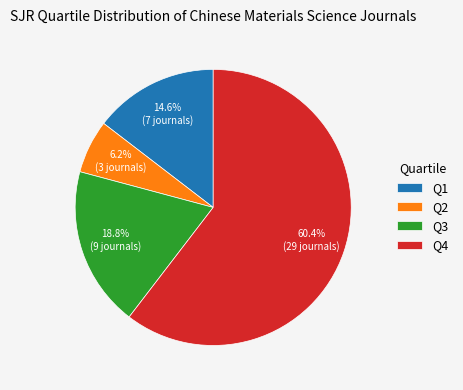

How many segments does this pie chart have?

4